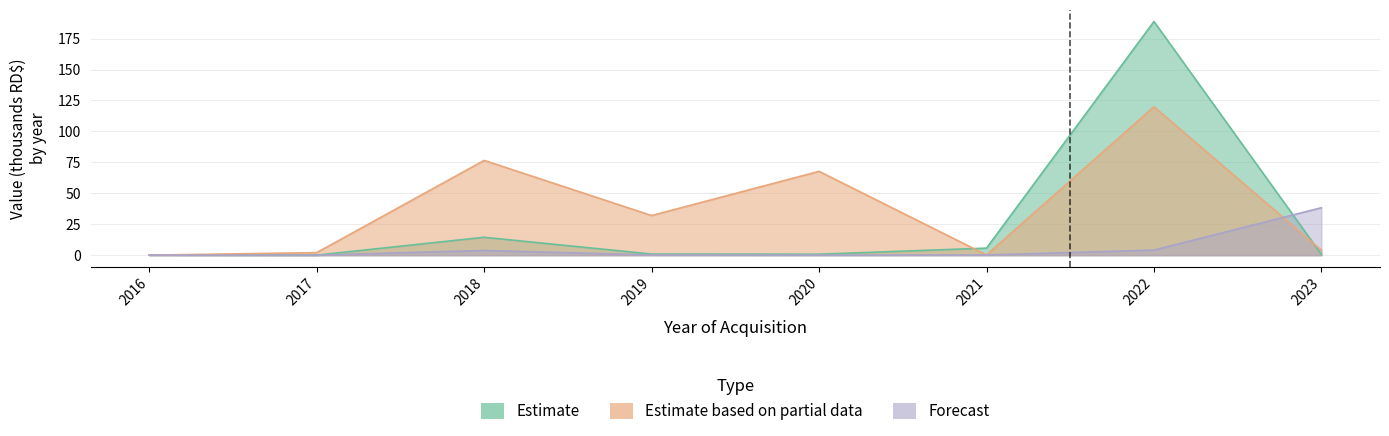

Which series has the widest spread of values?

Estimate